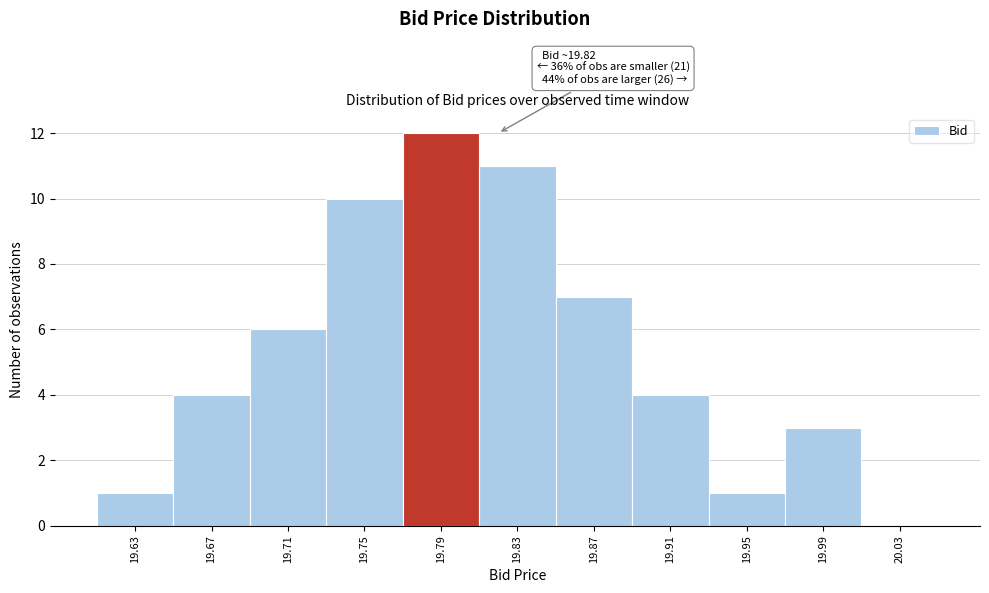

Reading right to left, transcribe all the data shown in this chart.

20.03=0	19.99=3	19.95=1	19.91=4	19.87=7	19.83=11	19.79=12	19.75=10	19.71=6	19.67=4	19.63=1